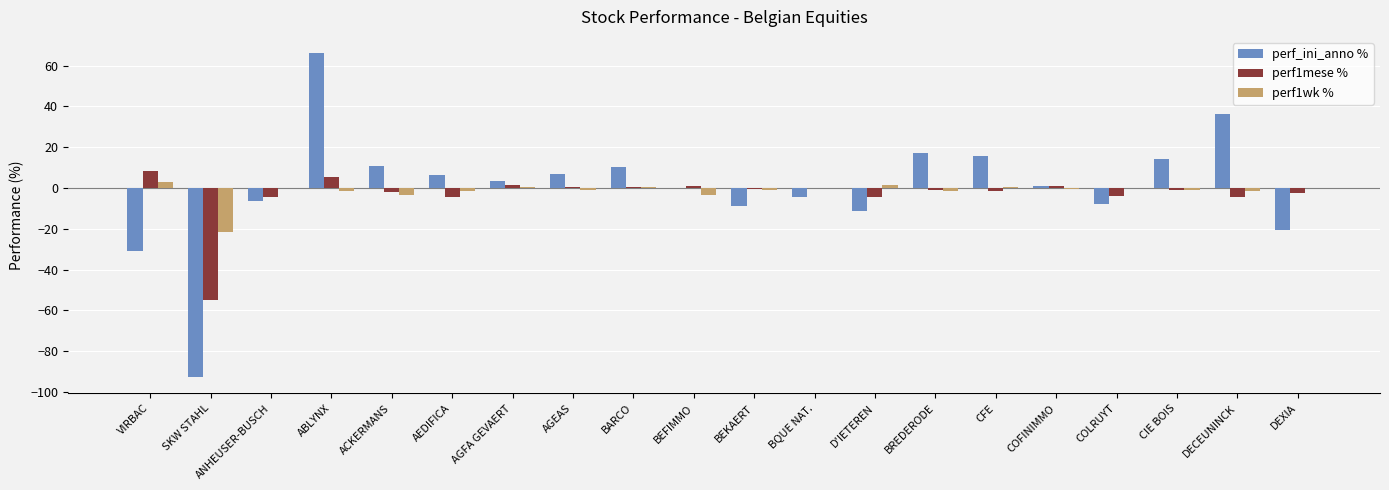

At which category is the sum across all series the highest?

ABLYNX